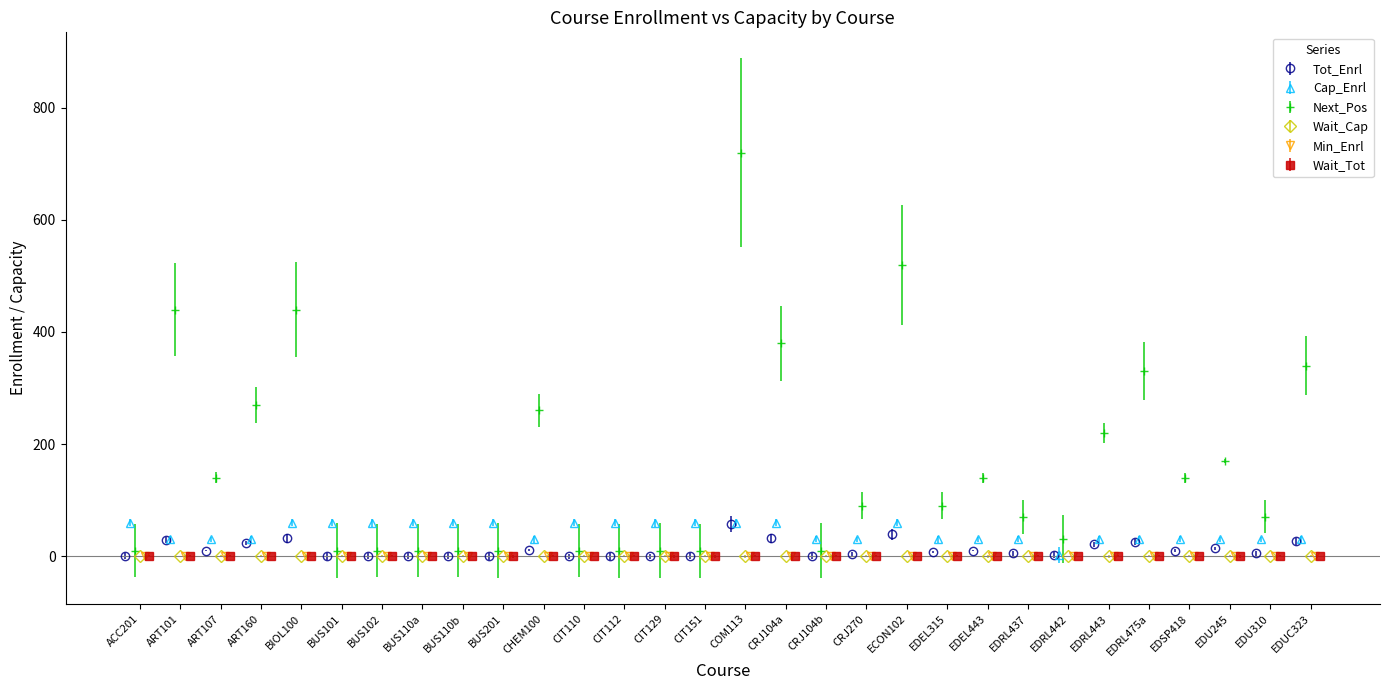

True or false: Cap_Enrl and Tot_Enrl cross at least once.

False